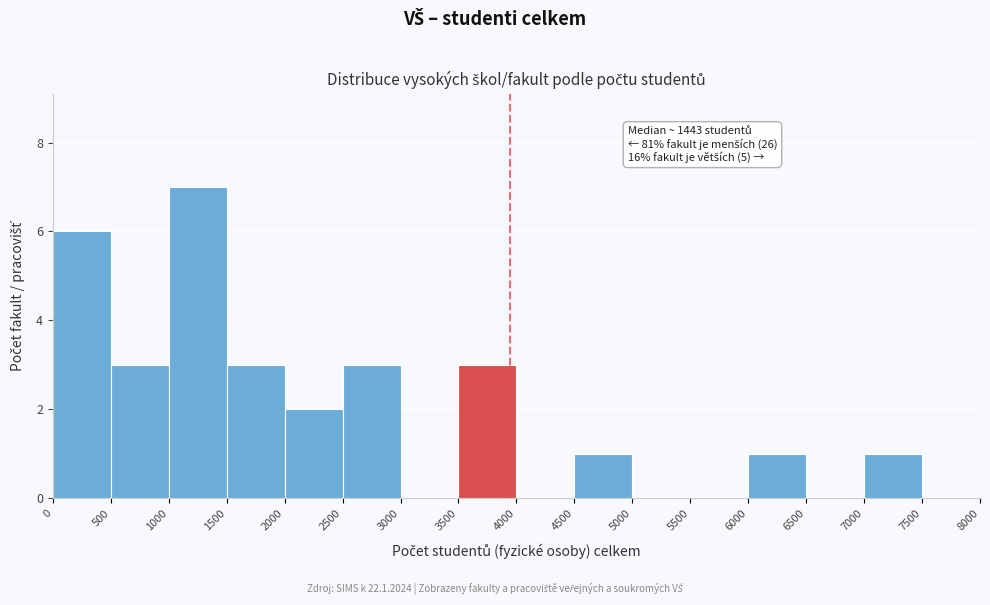

Over which range of the x-axis is the bar tallest?

1000 to 1500